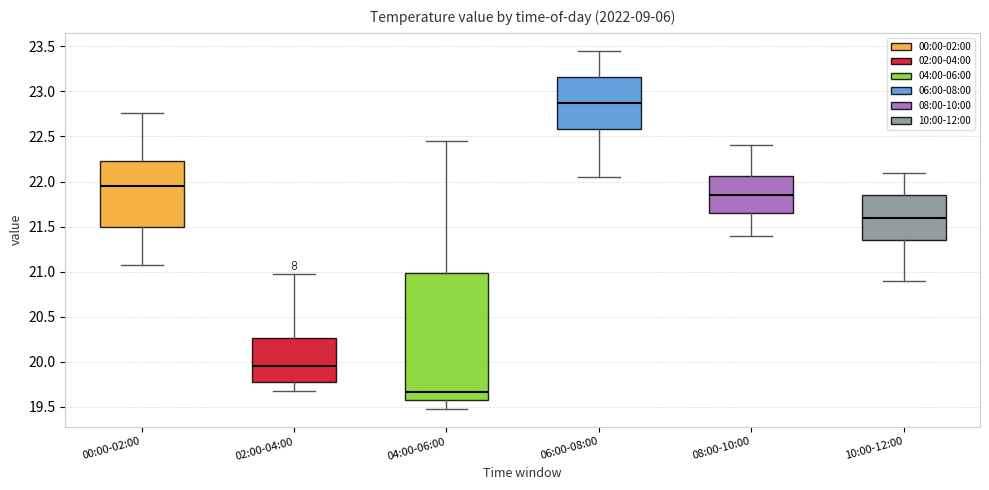

Which box is the tallest, from its lower edge to its upper edge?

04:00-06:00